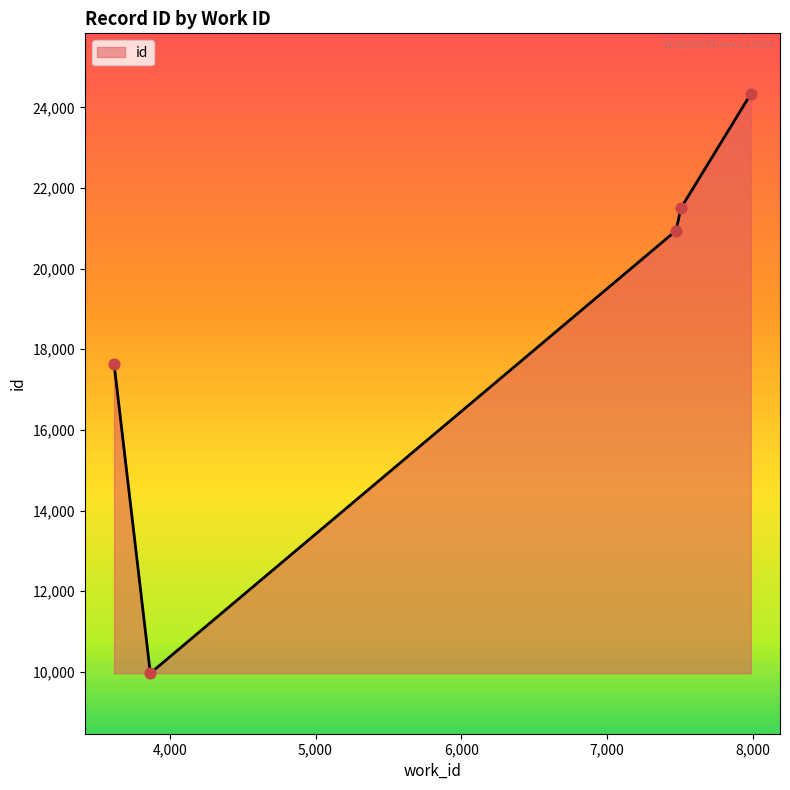

What is the difference between the maximum and minimum values?

14370